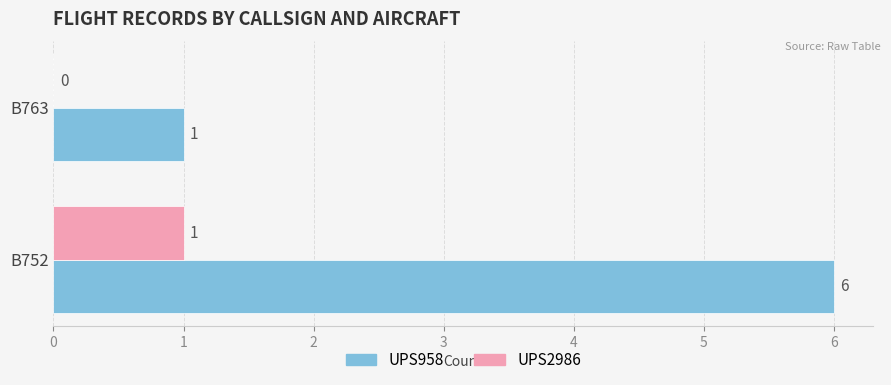

The value of UPS958 at B752 is 6. True or false?

True